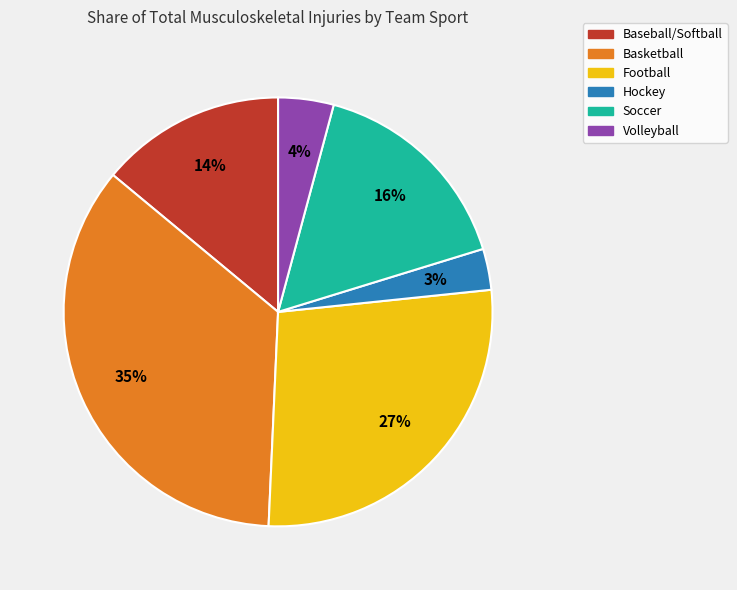

To the nearest percent, what percentage of the pie is Football?

27%